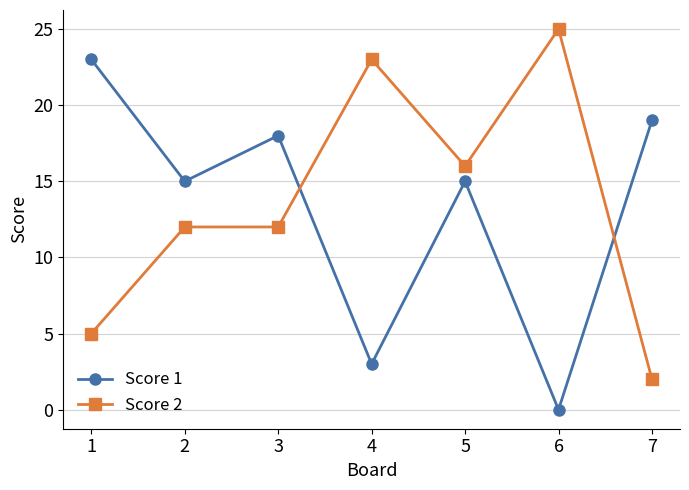

List the series in order of their overall mean, lowest first.

Score 1, Score 2